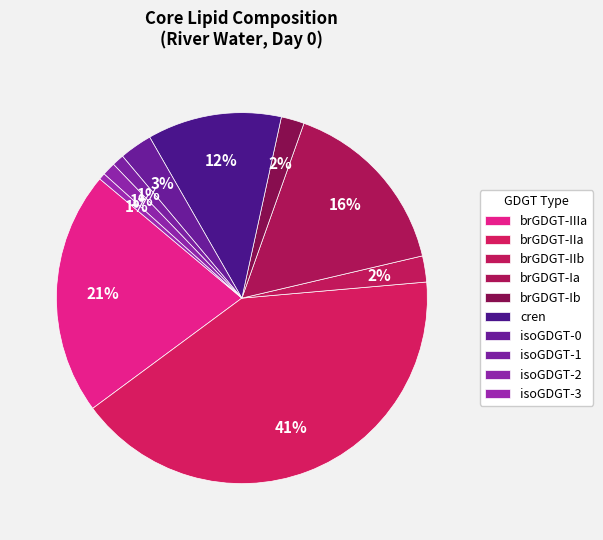

Do brGDGT-Ia and isoGDGT-0 together represent more than half of the pie?

No